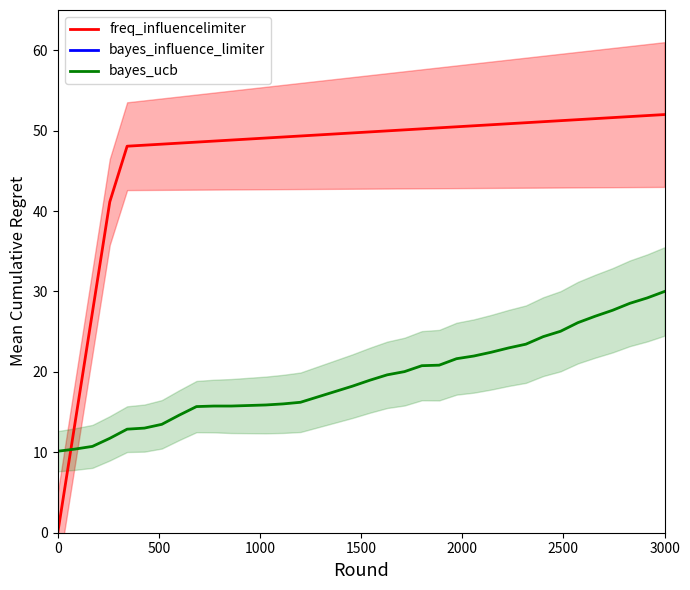

True or false: bayes_influence_limiter has more than 0 interior local peaks.

False